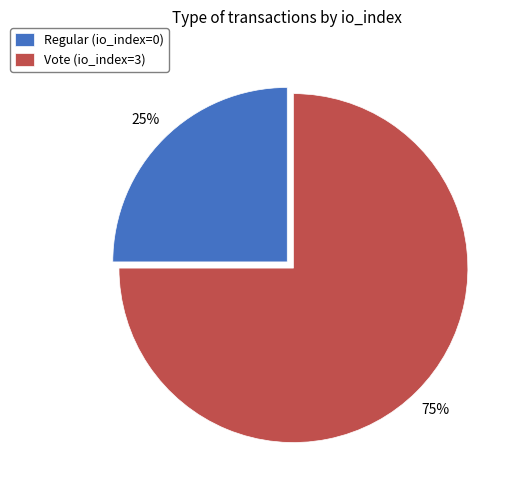

The Vote (io_index=3) slice represents 64% of the pie. True or false?

False